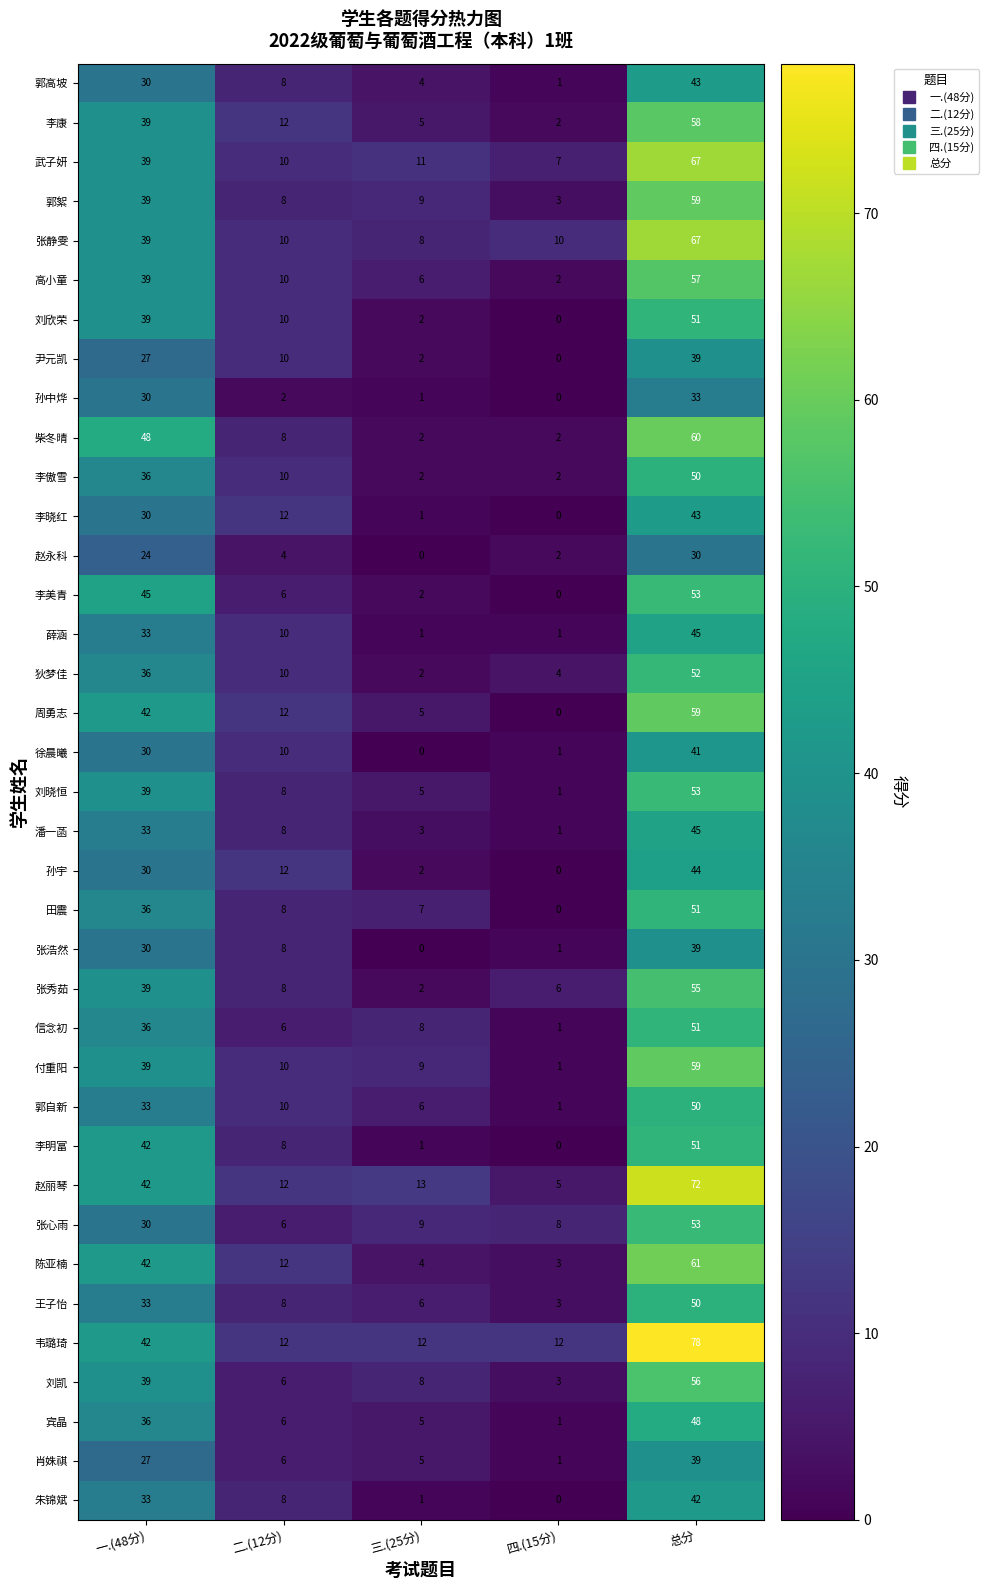

At which category is the sum across all series the highest?

总分